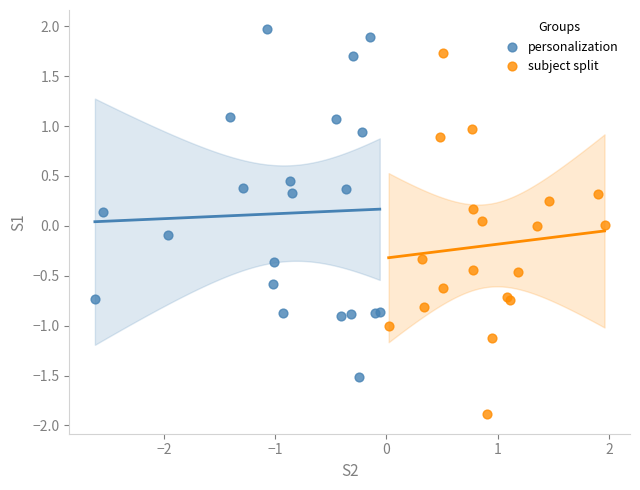

Which series reaches the minimum Y coordinate?

subject split